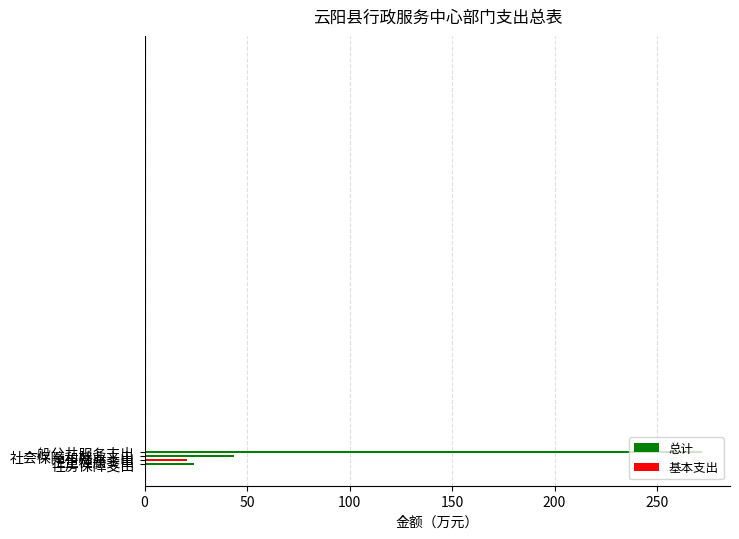

What is the sum of all values?

360.4